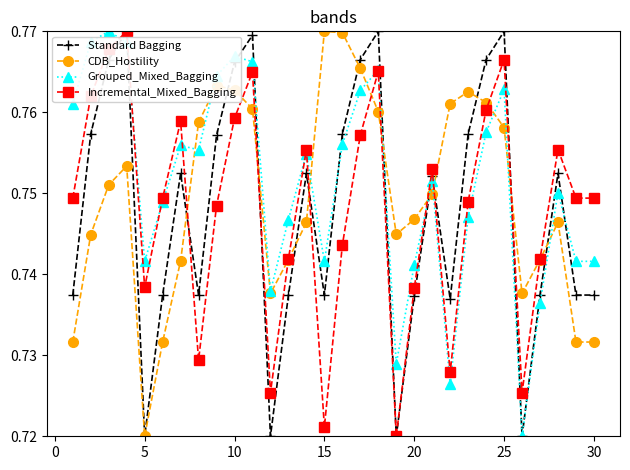

How many CDB_Hostility values are between 0 and 1?

30